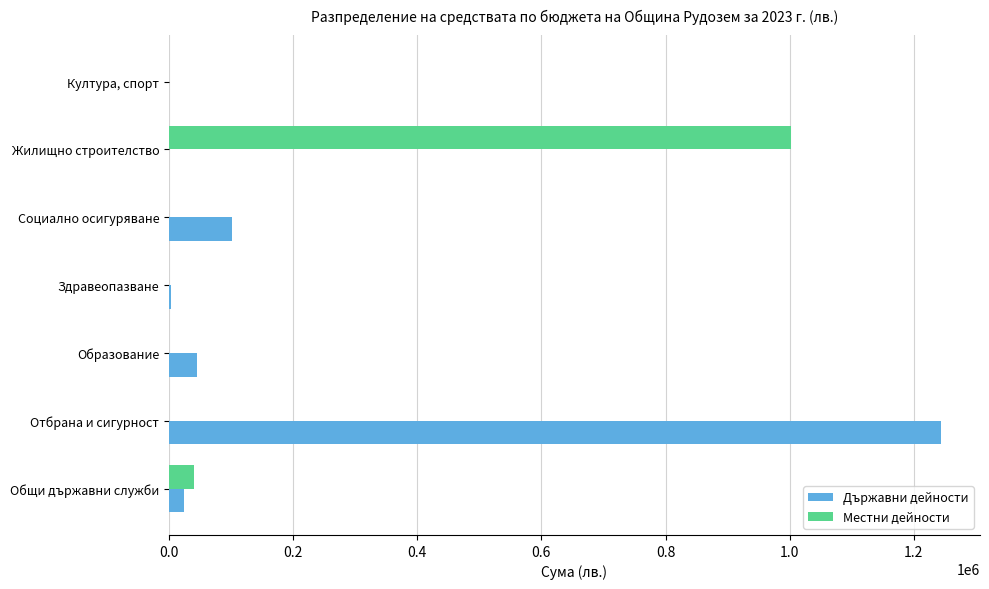

What is the highest value of the Местни дейности series?

1003002